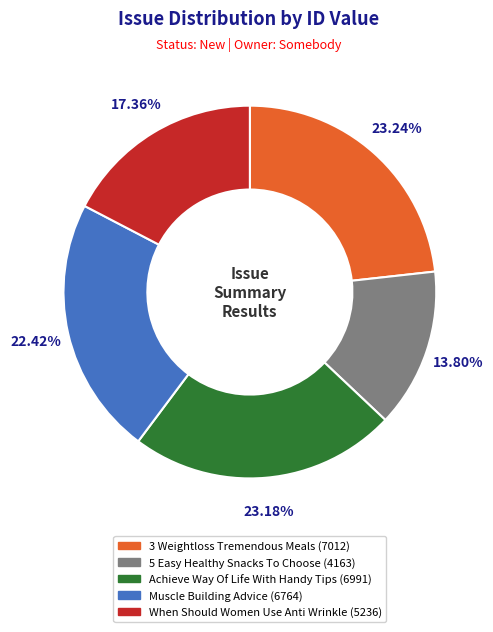

To the nearest percent, what is the average slice percentage?

20%